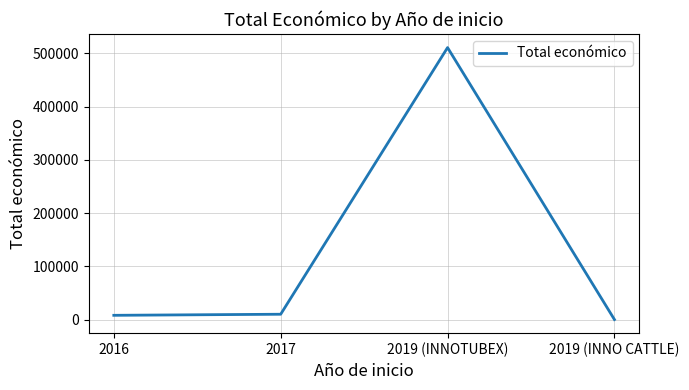

Where is the first local maximum?

2019 (INNOTUBEX)